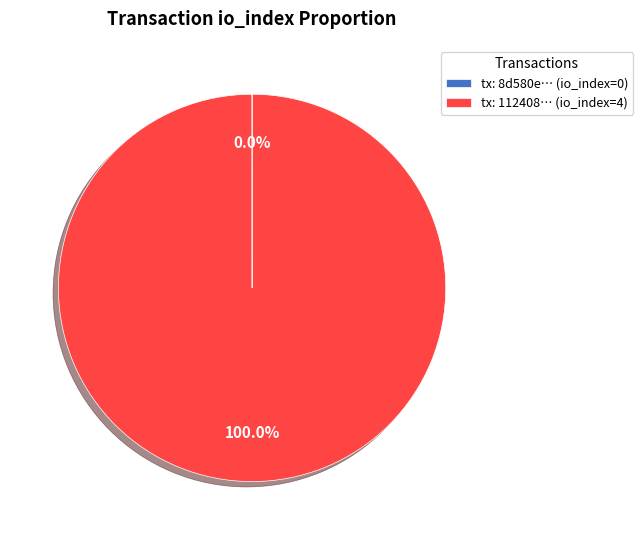

Does tx: 112408… (io_index=4) represent more than half of the total?

Yes